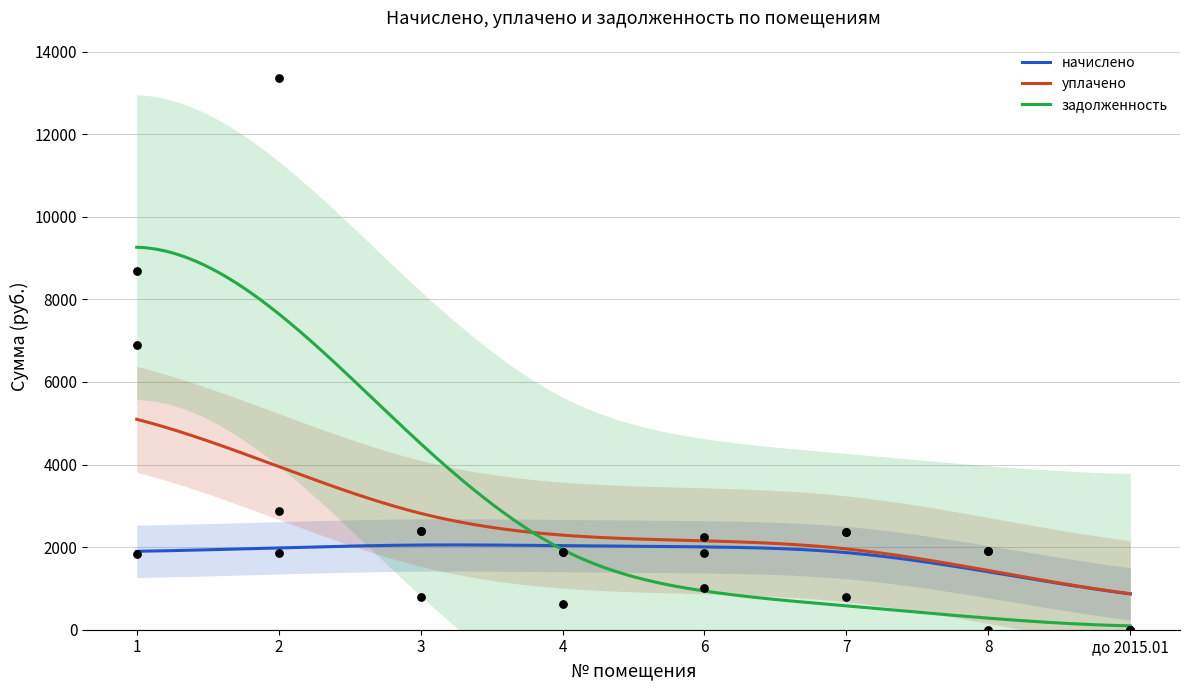

Which series has the largest total across all categories?

задолженность